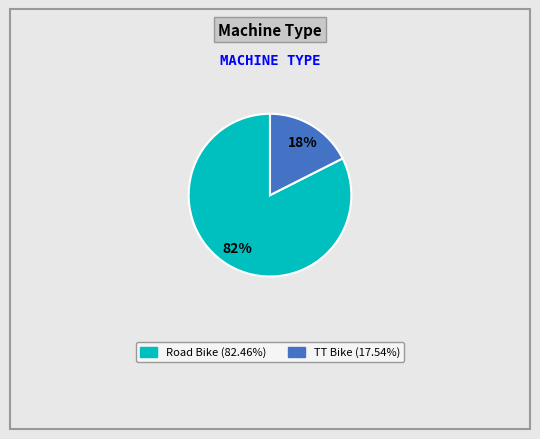

Rank the categories by value from lowest to highest.

TT Bike, Road Bike